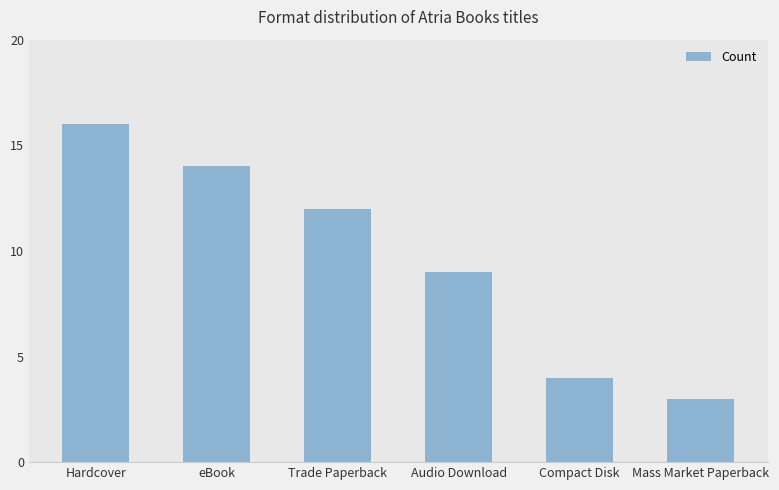

Are the bars horizontal?

No